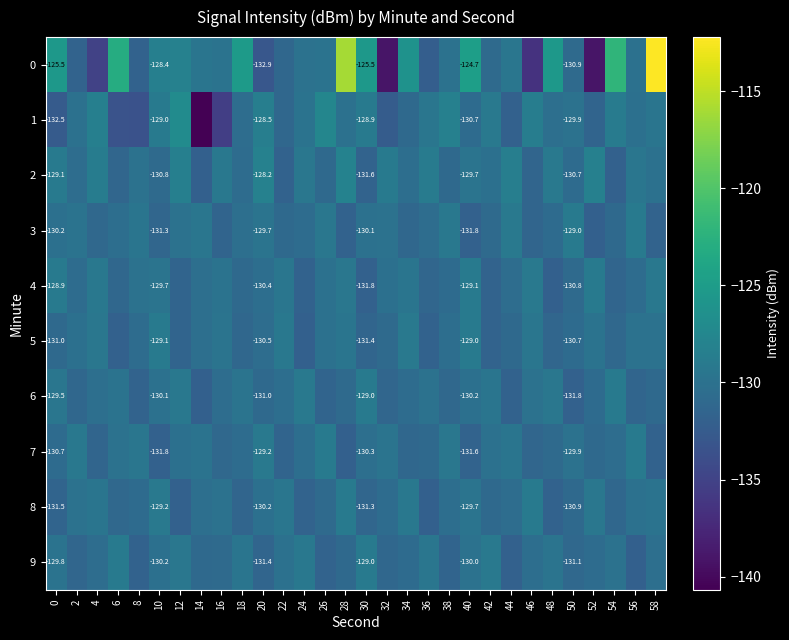

What is the minimum value shown in the chart?

-140.7